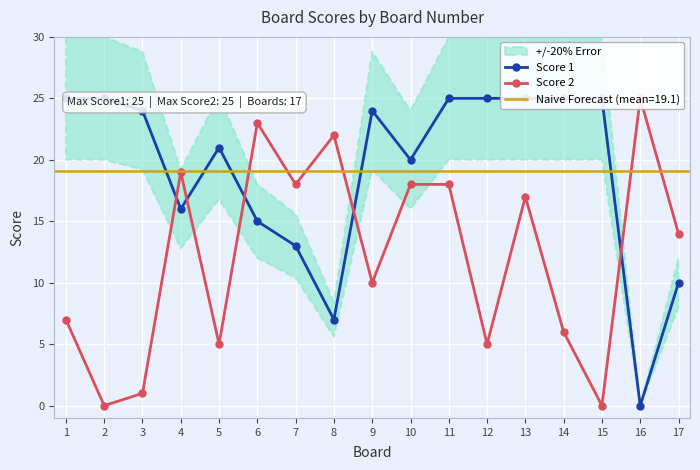

Is this an area chart (filled region under the line)?

No